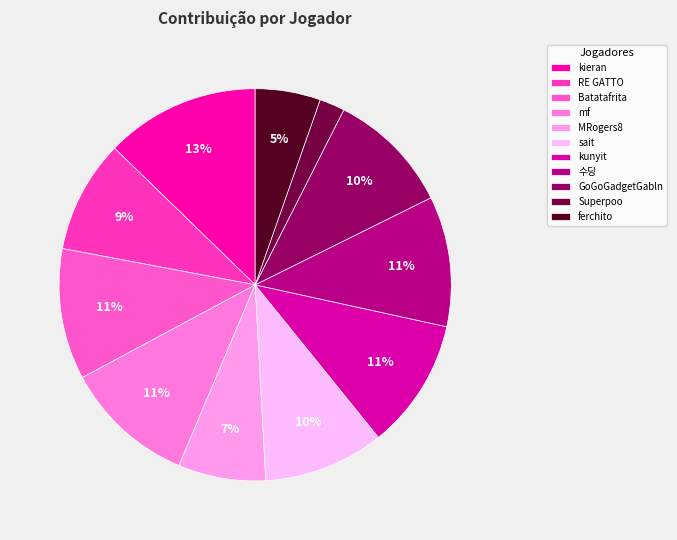

Count the number of slices in the pie.

11